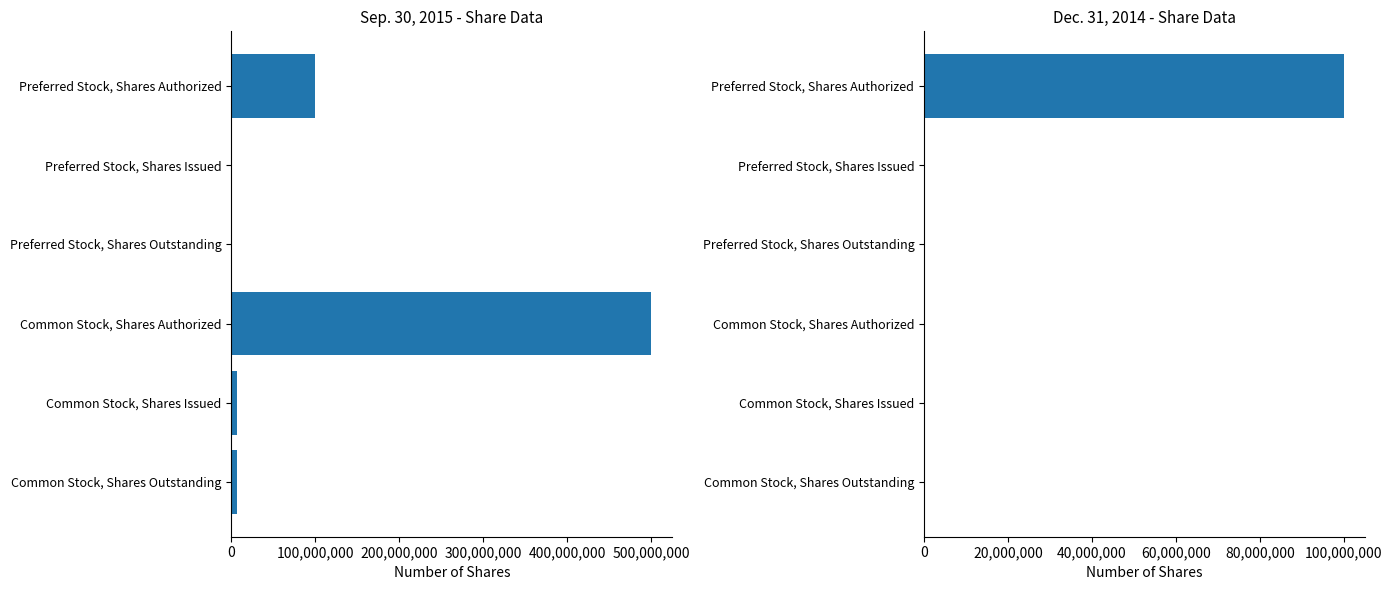

Are the bars grouped side by side (vs. stacked)?

Yes